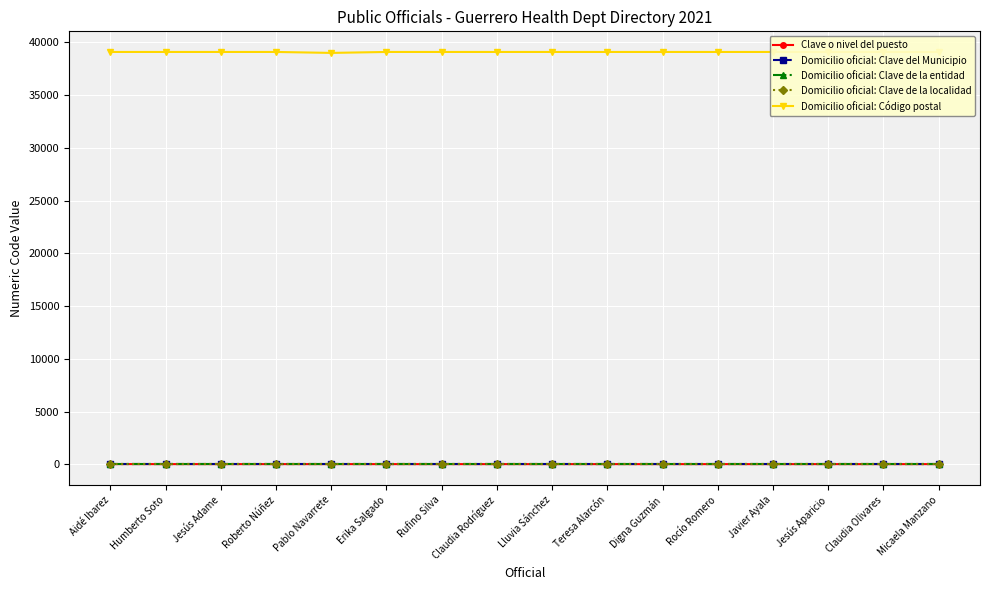

Which label corresponds to the smallest value in the chart?

Aidé Ibarez